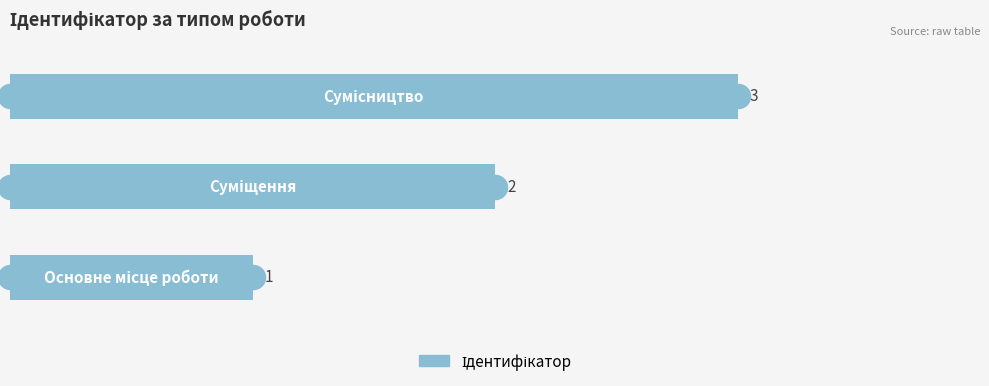

Between 2 and 1, which is larger?

2